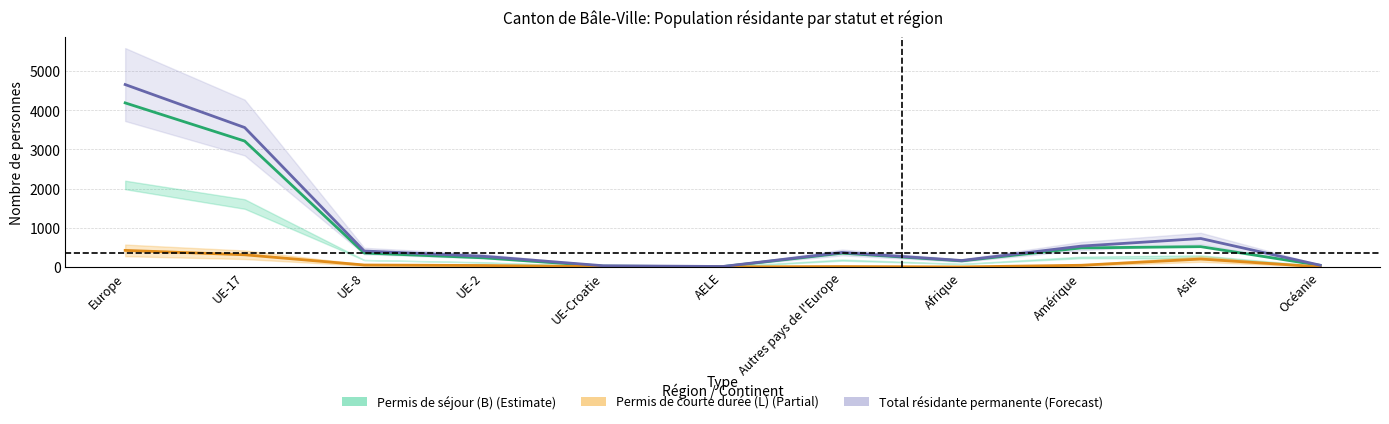

What is the value of the Permis de séjour (B) Total point at the 3rd from the left?

357